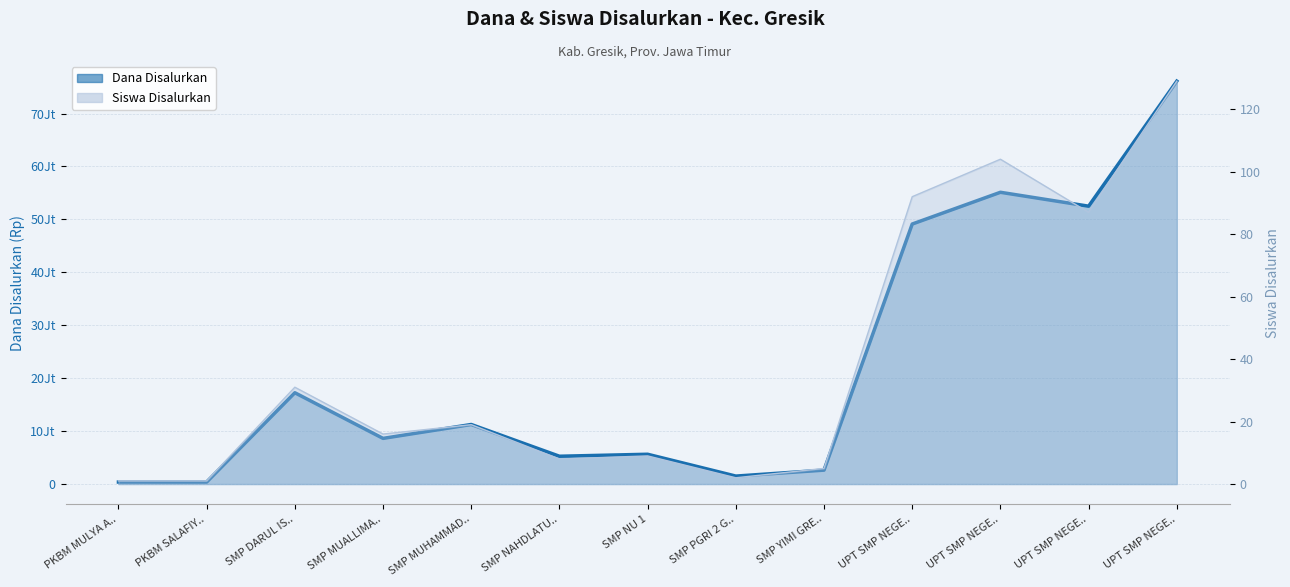

What is the smallest value displayed?

1